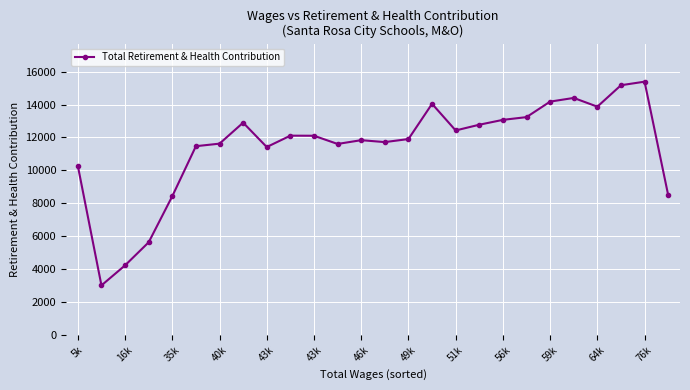

What is the sum of all values?

297329